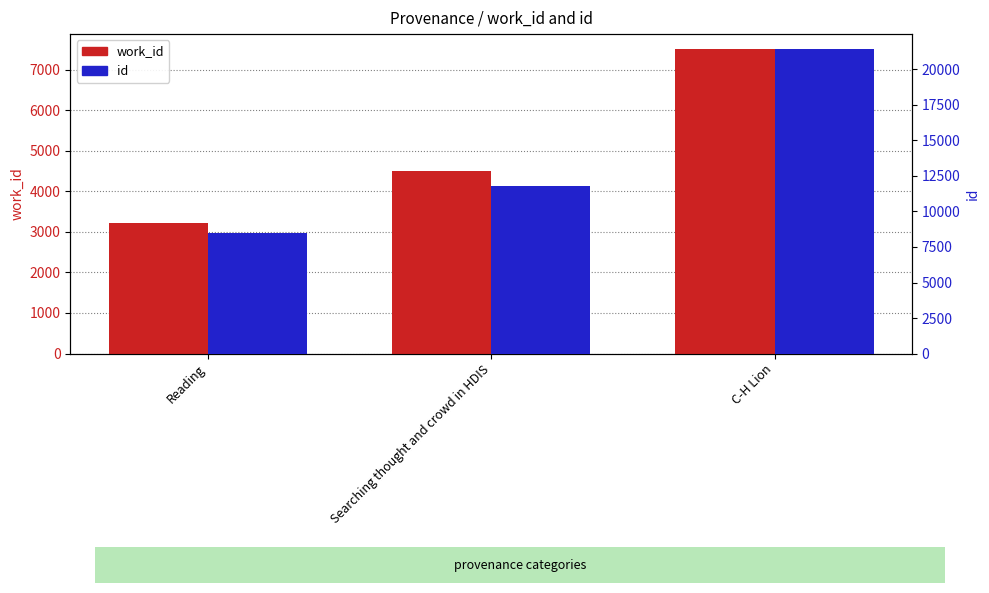

Reading right to left, list all the values displayed in this chart.

work_id: 7499	4497	3224
id: 21409	11822	8468